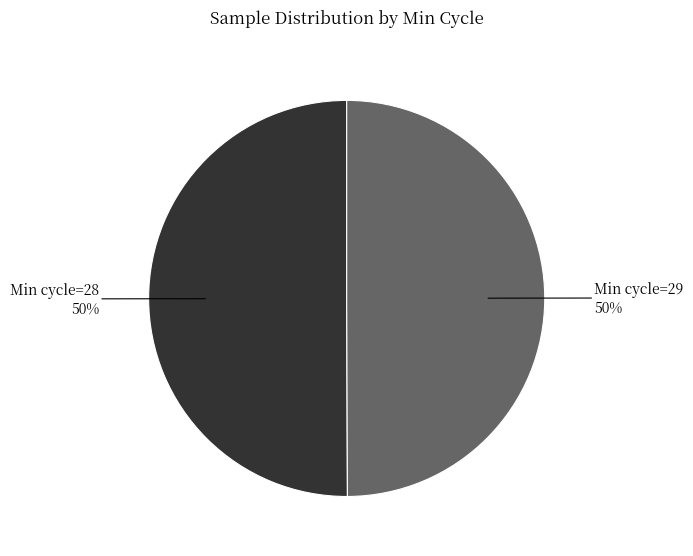

To the nearest percent, what is the average slice percentage?

50%